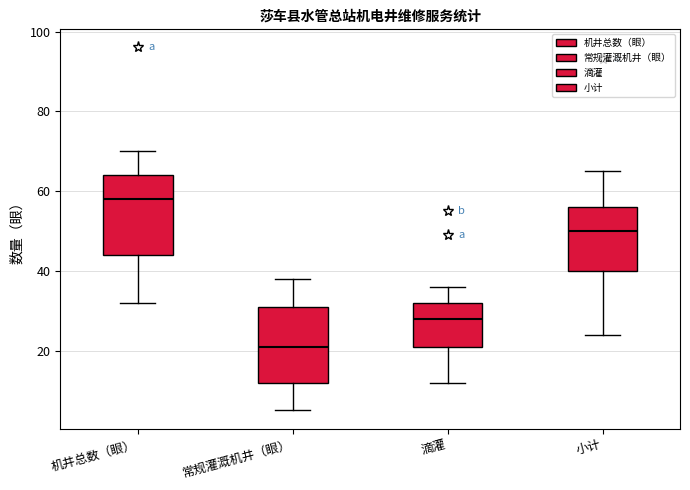

Reading left to right, read every box against the y-axis: the position of its median line, the range the box covers, and the ends of its whiskers. The values are not printed on the chart, so give them approximately, as read against the axis.

机井总数（眼）: median 58, box 44 to 64, whiskers 32 to 70
常规灌溉机井（眼）: median 22, box 12 to 32, whiskers 6 to 38
滴灌: median 28, box 22 to 32, whiskers 12 to 36
小计: median 50, box 40 to 56, whiskers 24 to 66